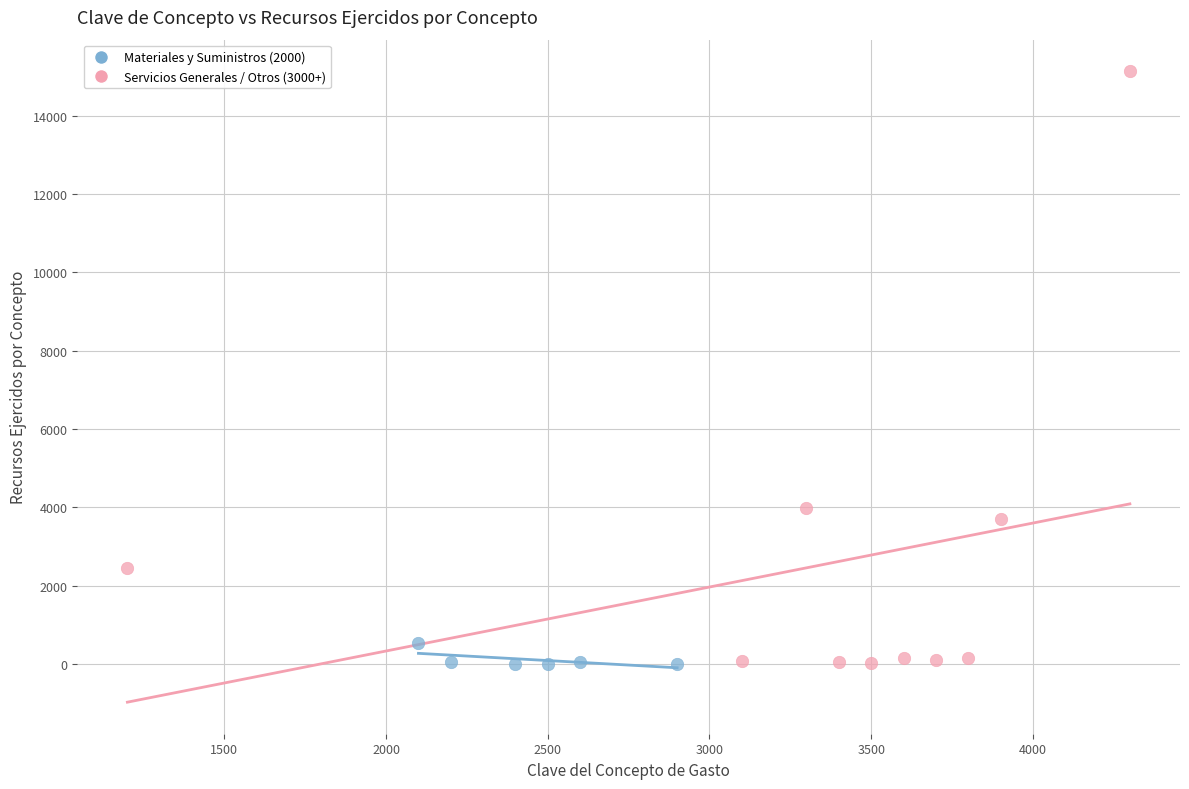

Which series contains the highest Y value?

Servicios Generales / Otros (3000+)